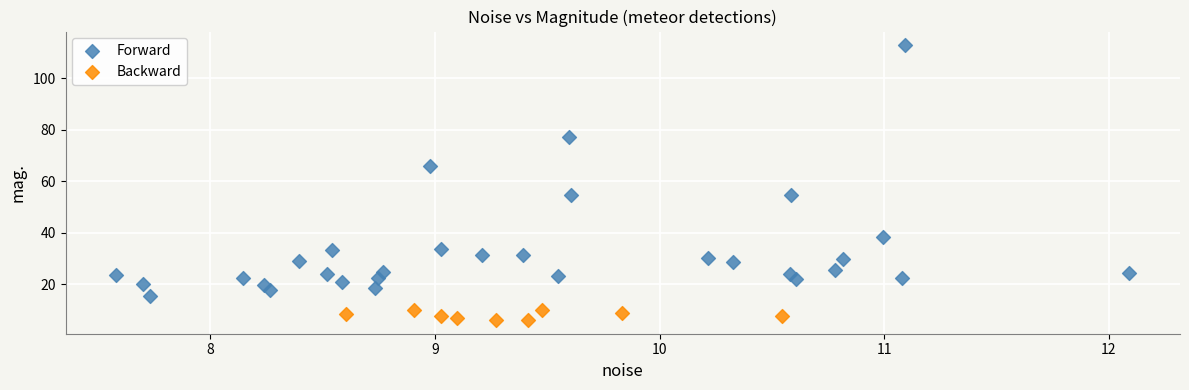

Which series reaches the maximum Y coordinate?

Forward